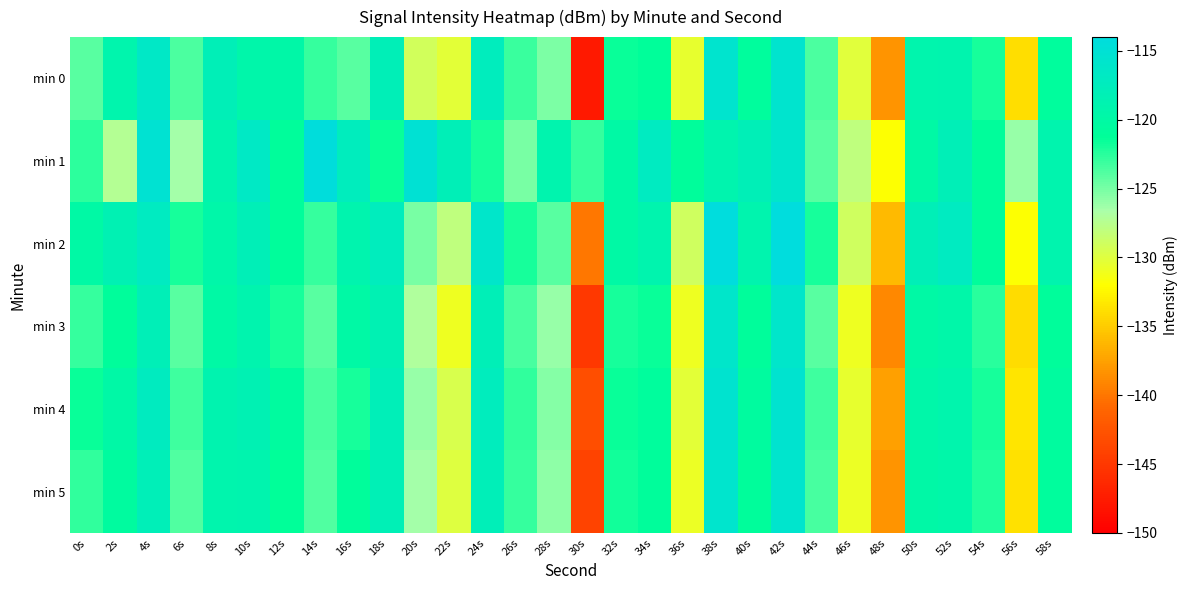

How many distinct data groups are displayed?

6